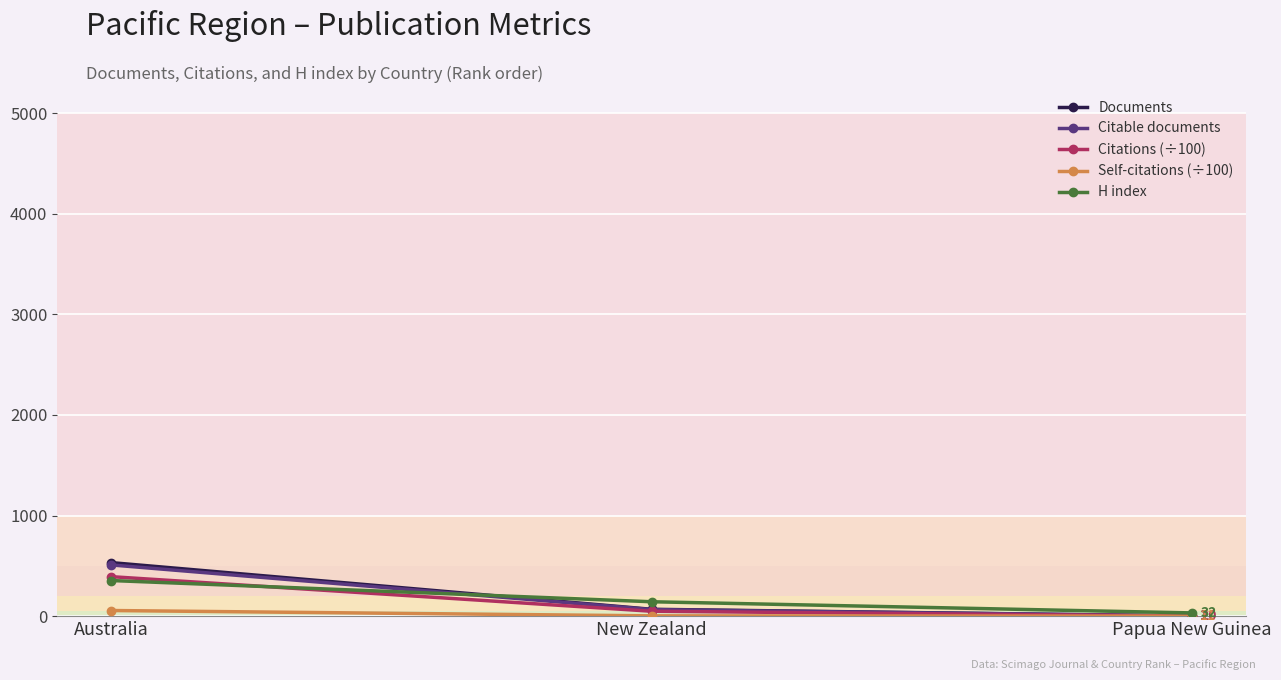

What is the difference between the maximum and minimum values in the Citations (÷100) series?

392.2